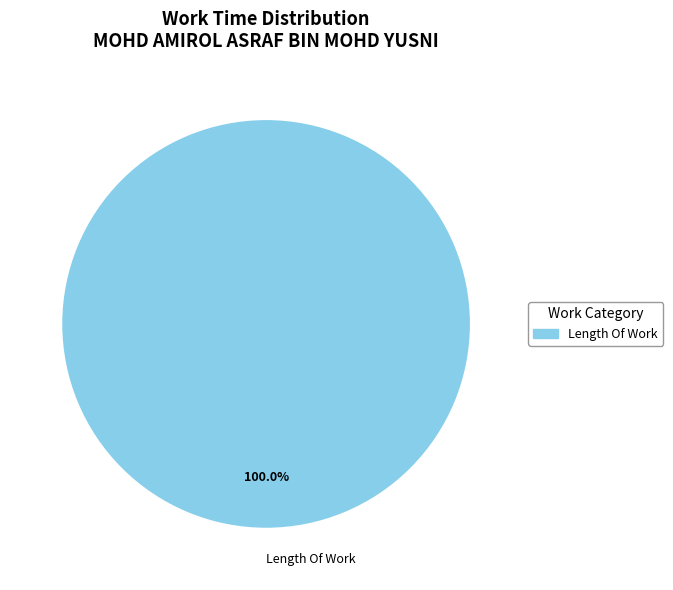

Rank the categories by value from highest to lowest.

Length Of Work